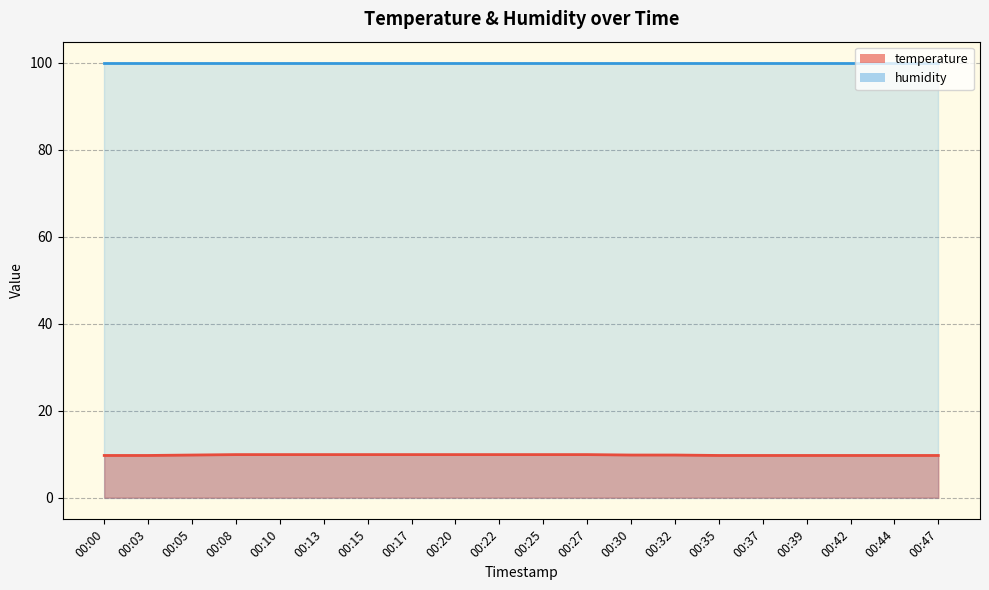

What is the approximate value at 00:15?

9.9